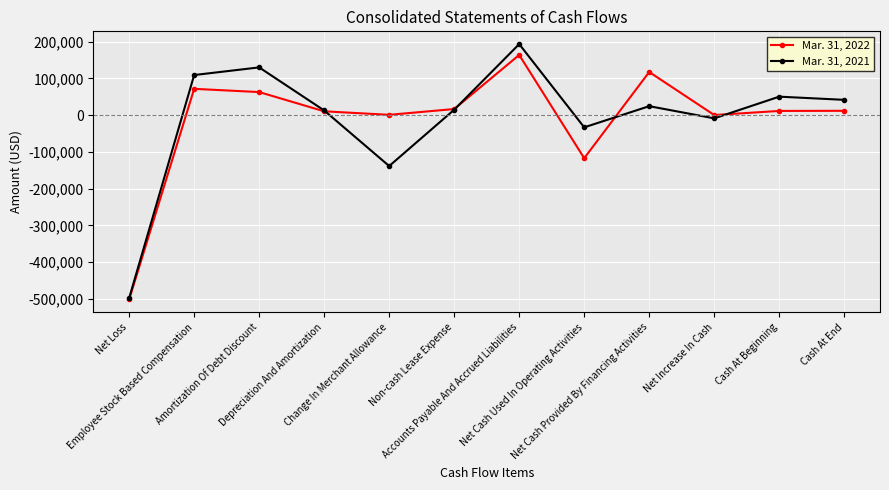

What is the maximum value shown in the chart?

193431